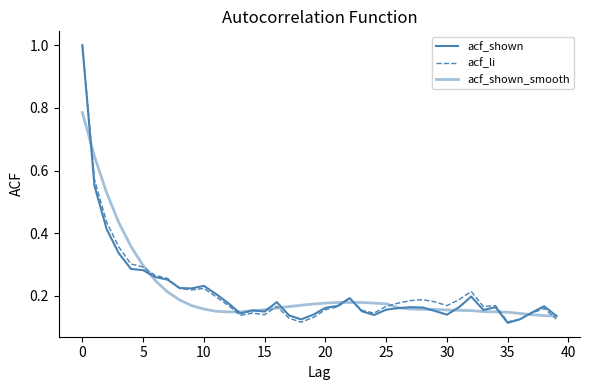

Reading left to right, transcribe all the data shown in this chart.

acf_shown: 1.0	0.6	0.4	0.3	0.3	0.3	0.3	0.3	0.2	0.2	0.2	0.2	0.2	0.1	0.2	0.1	0.2	0.1	0.1	0.1	0.2	0.2	0.2	0.2	0.1	0.2	0.2	0.2	0.2	0.2	0.1	0.2	0.2	0.2	0.2	0.1	0.1	0.1	0.2	0.1
acf_li: 1.0	0.6	0.4	0.4	0.3	0.3	0.3	0.3	0.2	0.2	0.2	0.2	0.2	0.1	0.1	0.1	0.2	0.1	0.1	0.1	0.2	0.2	0.2	0.2	0.1	0.2	0.2	0.2	0.2	0.2	0.2	0.2	0.2	0.2	0.2	0.1	0.1	0.1	0.2	0.1
acf_shown_smooth: 0.8	0.6	0.5	0.4	0.4	0.3	0.2	0.2	0.2	0.2	0.2	0.2	0.1	0.1	0.2	0.2	0.2	0.2	0.2	0.2	0.2	0.2	0.2	0.2	0.2	0.2	0.2	0.2	0.2	0.2	0.2	0.2	0.2	0.1	0.1	0.1	0.1	0.1	0.1	0.1